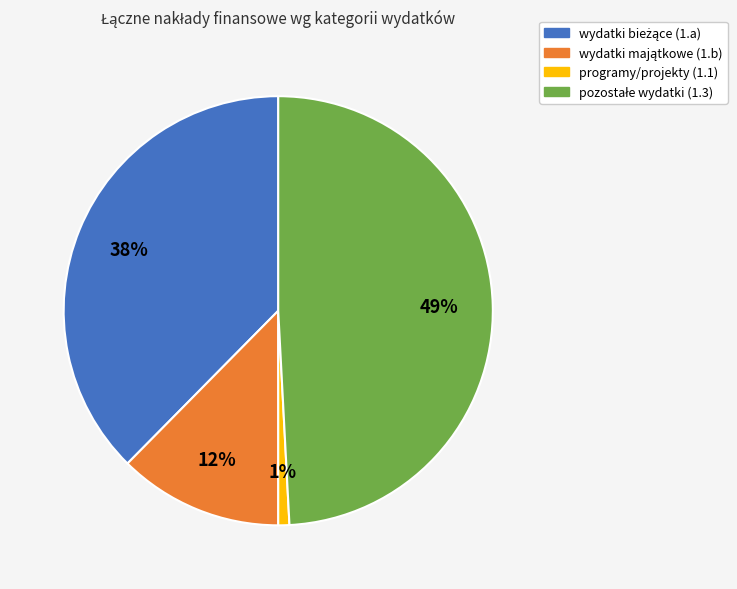

Does any single category account for the majority?

No